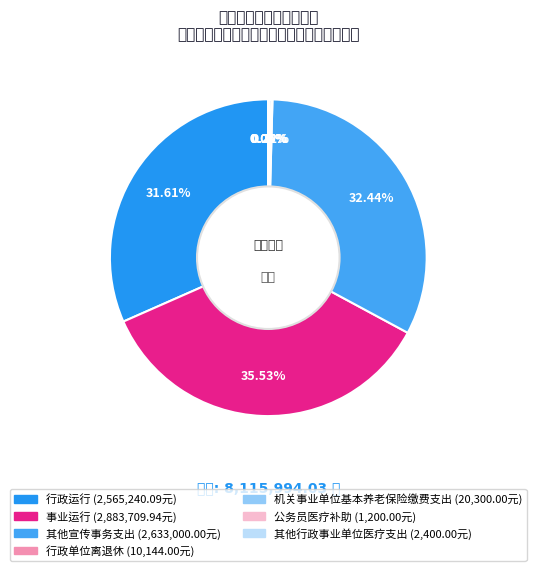

What percentage is NOT represented by 行政运行?

68.4%